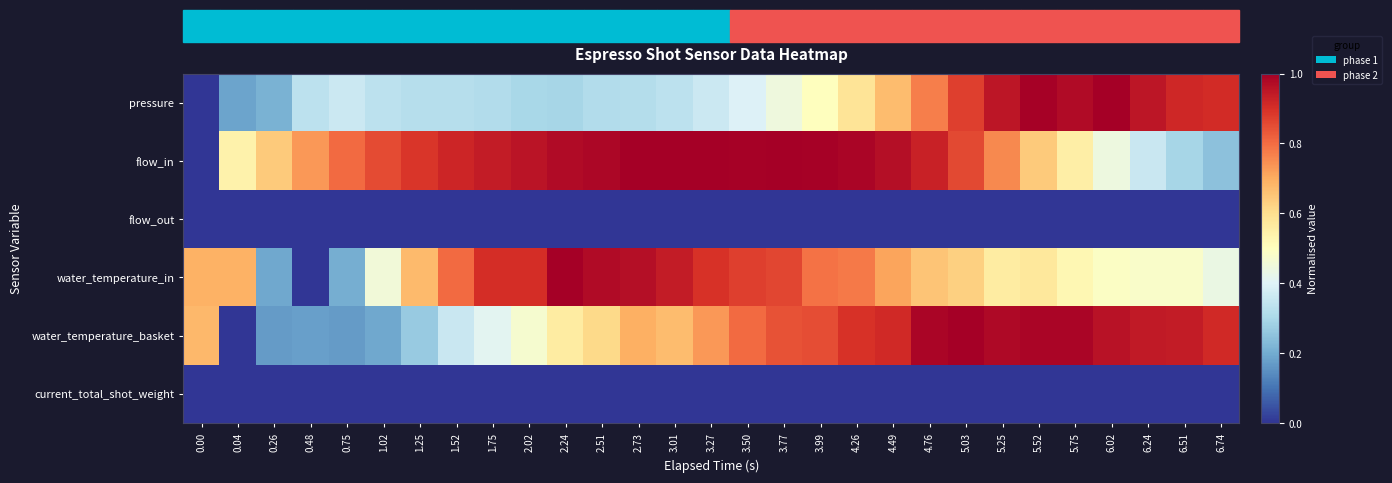

What is the total value across all series at 5.75?

3.0